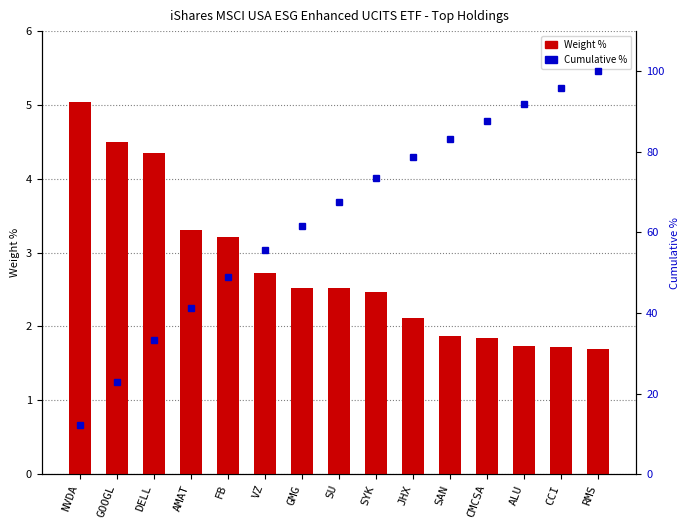

What is the maximum value shown in the chart?

100.0